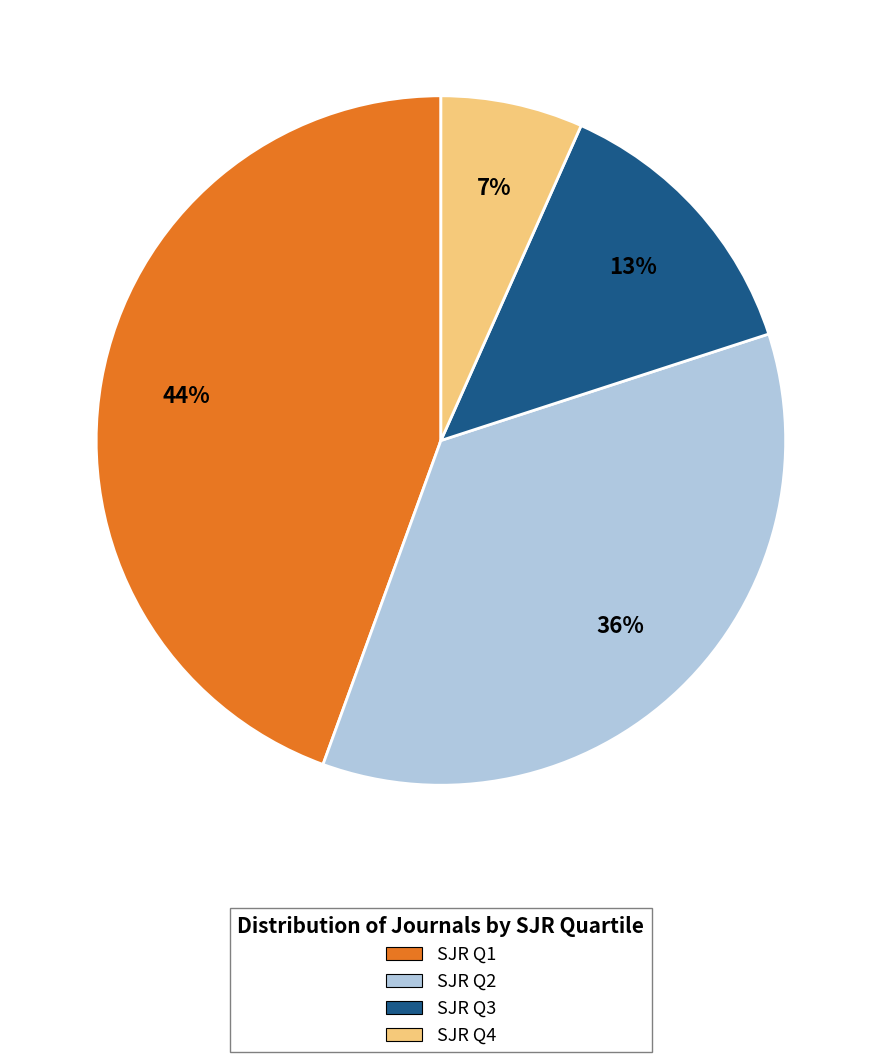

Is there any slice that represents more than half of the pie?

No